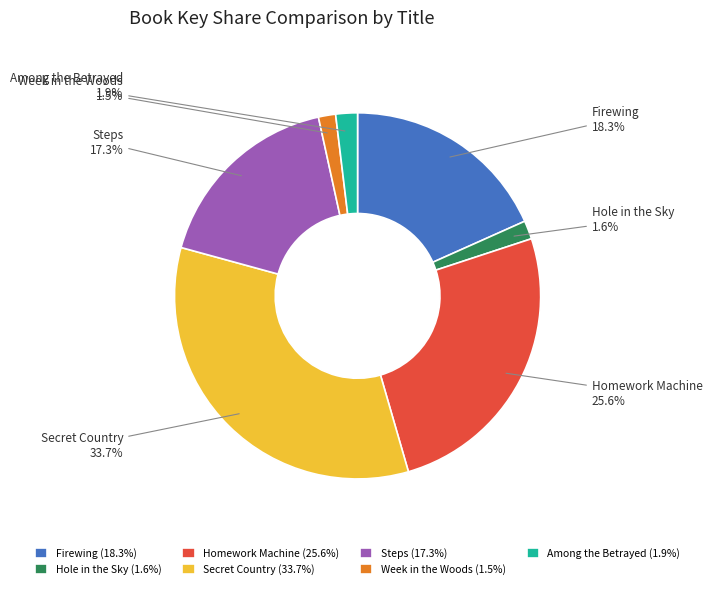

To the nearest percent, what portion does Among the Betrayed represent?

2%